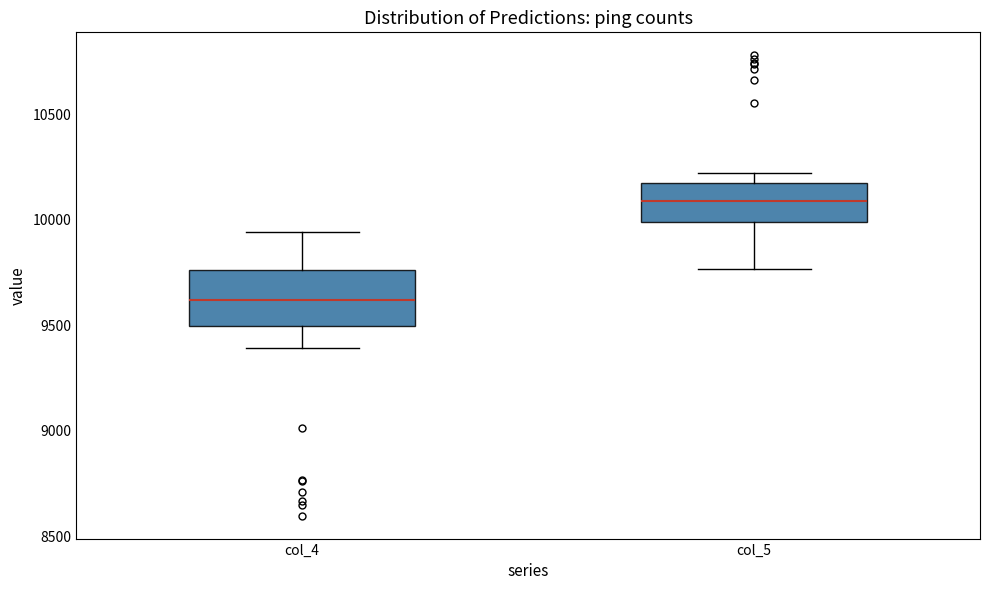

Which box has the lowest median line?

col_4